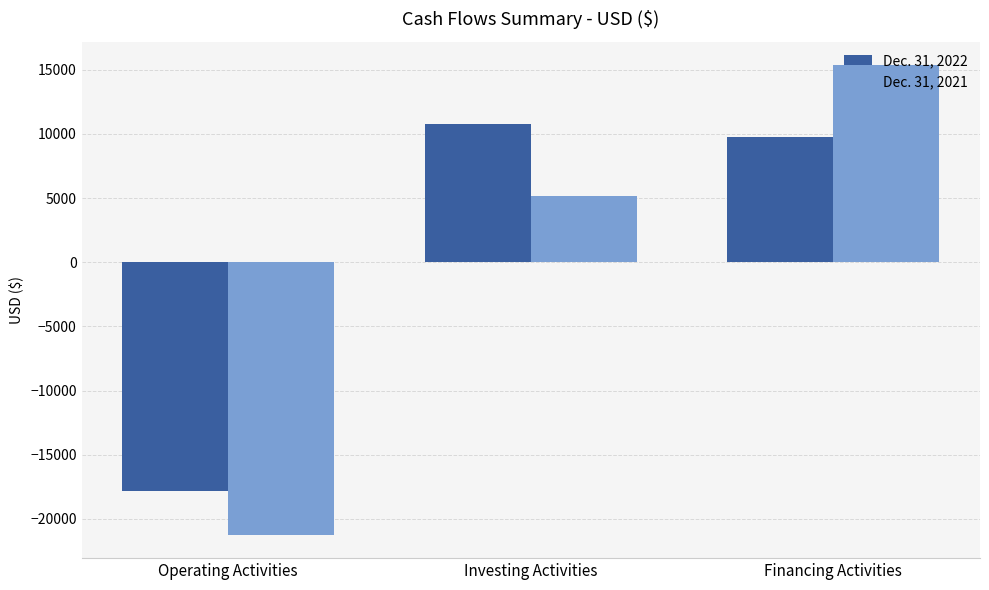

What is the difference between the Dec. 31, 2022 values at Investing Activities and Financing Activities?

976